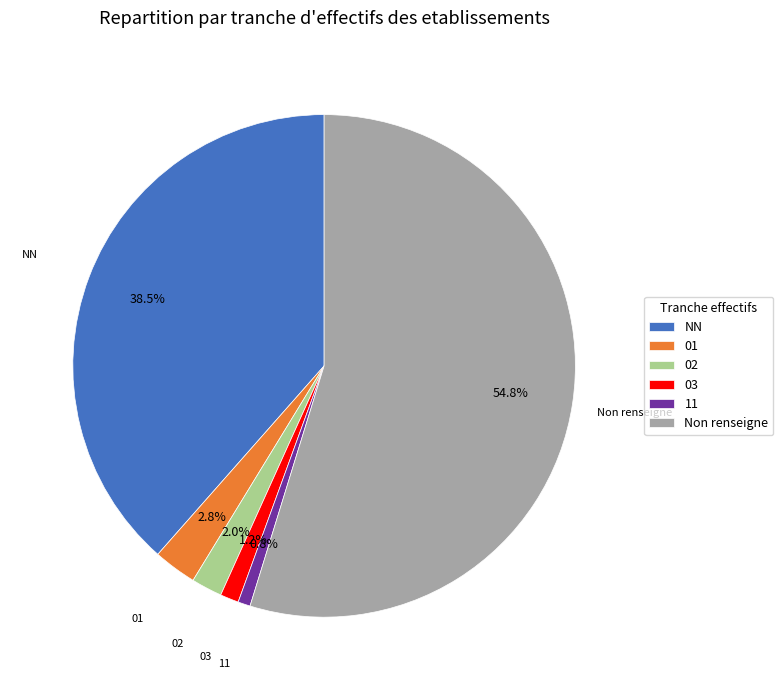

Is Non renseigne the majority of the pie?

Yes